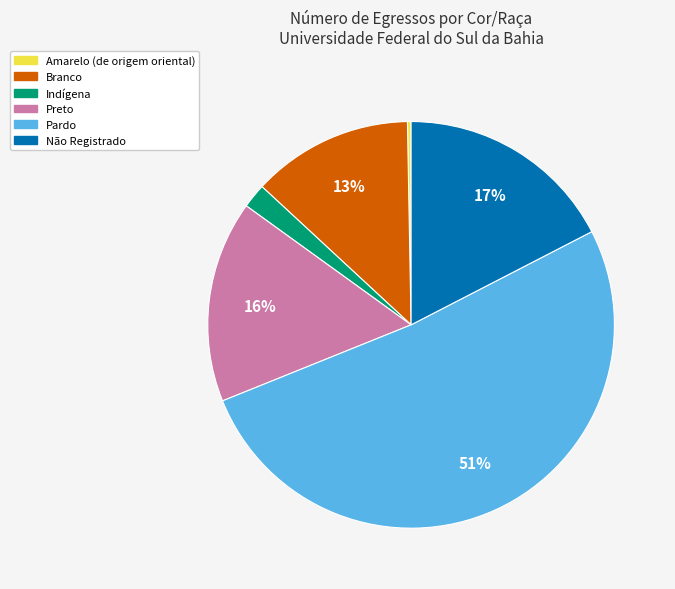

Combined, do Indígena and Pardo account for over 50%?

Yes